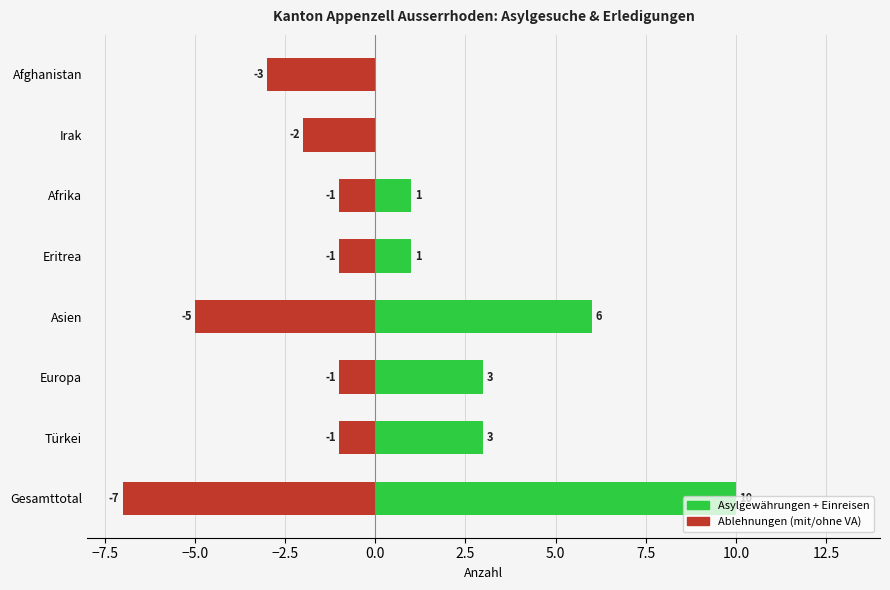

How many groups of bars are there?

8